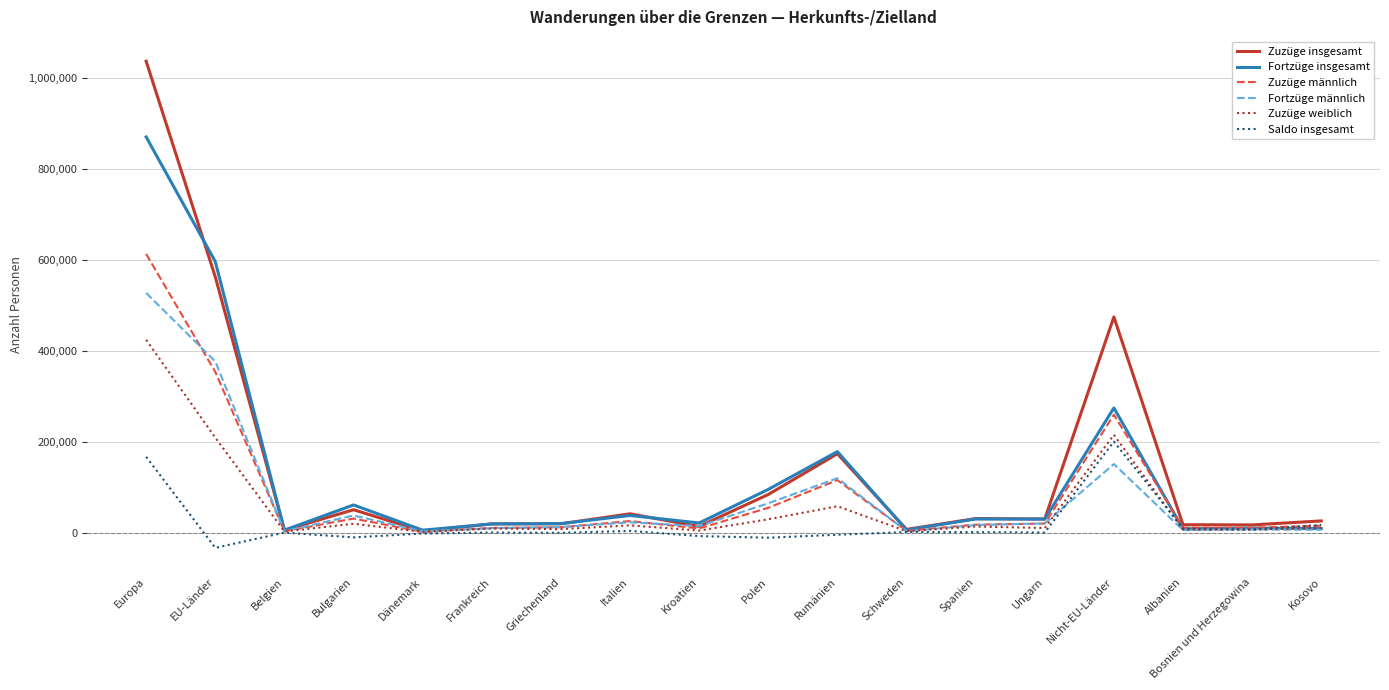

At which category is the sum across all series the highest?

Europa